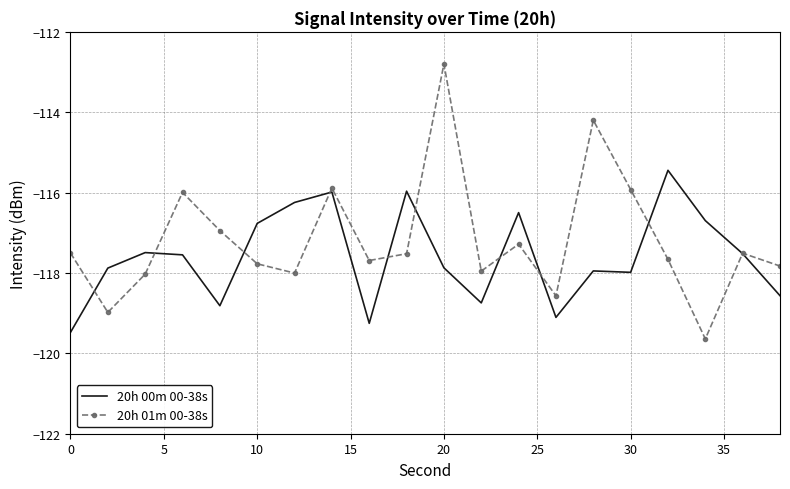

How many interior local peaks does the 20h 01m 00-38s series have?

6